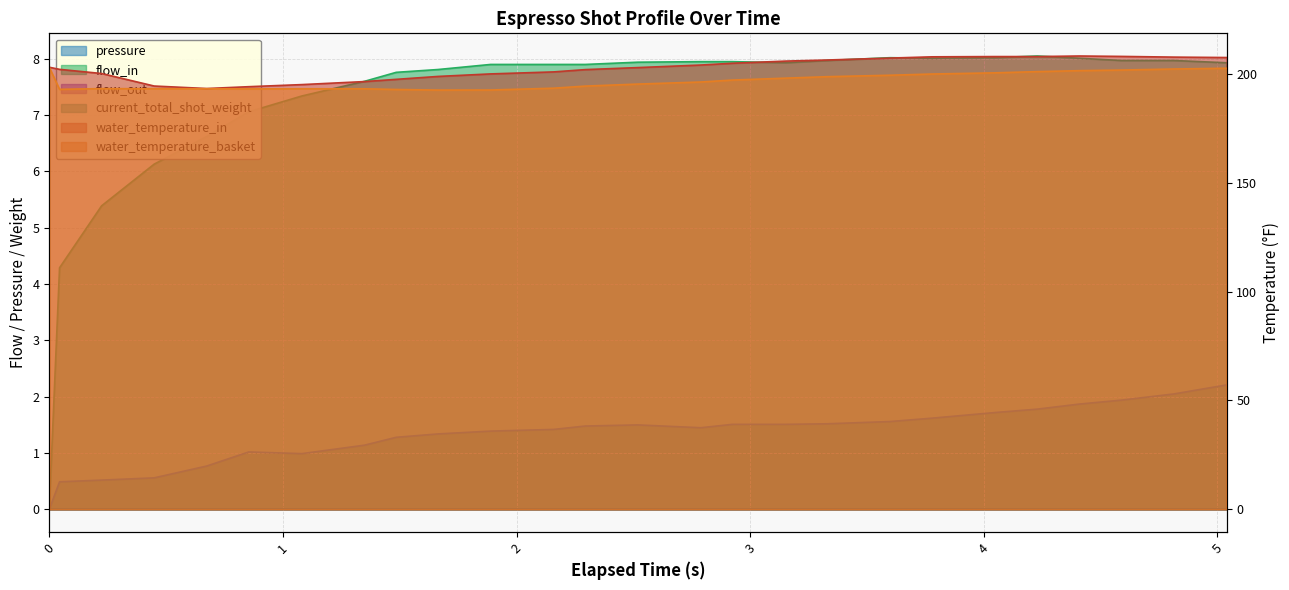

Does the chart display data point markers on the line(s)?

No